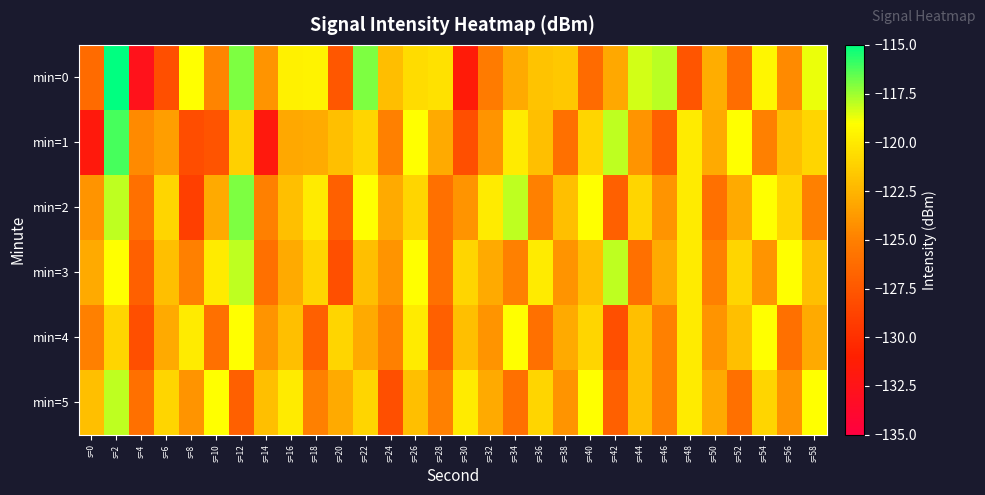

How many series are shown in this chart?

6